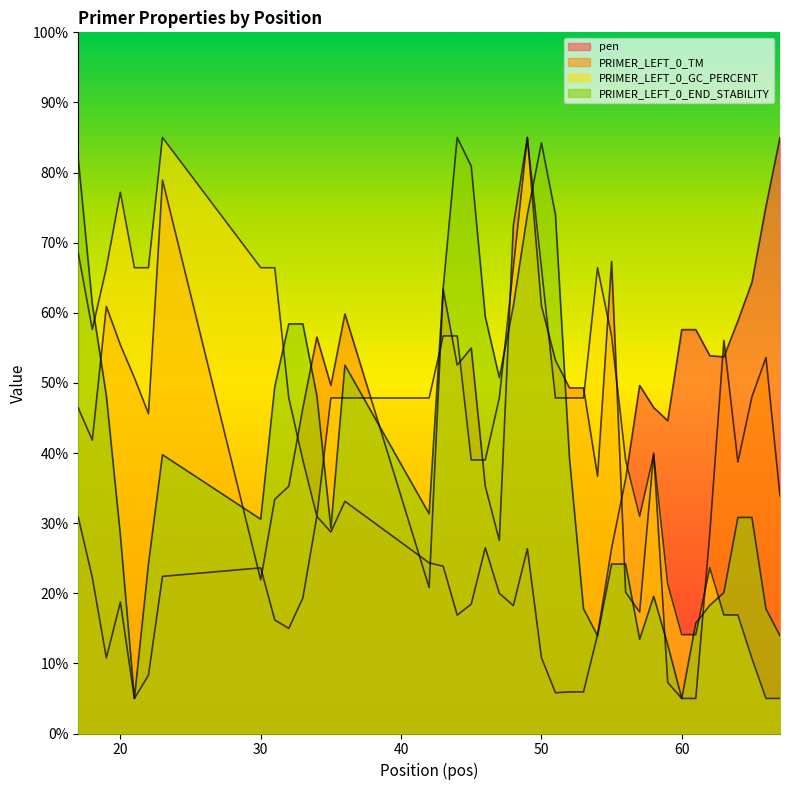

At which label does PRIMER_LEFT_0_END_STABILITY reach its peak?

44